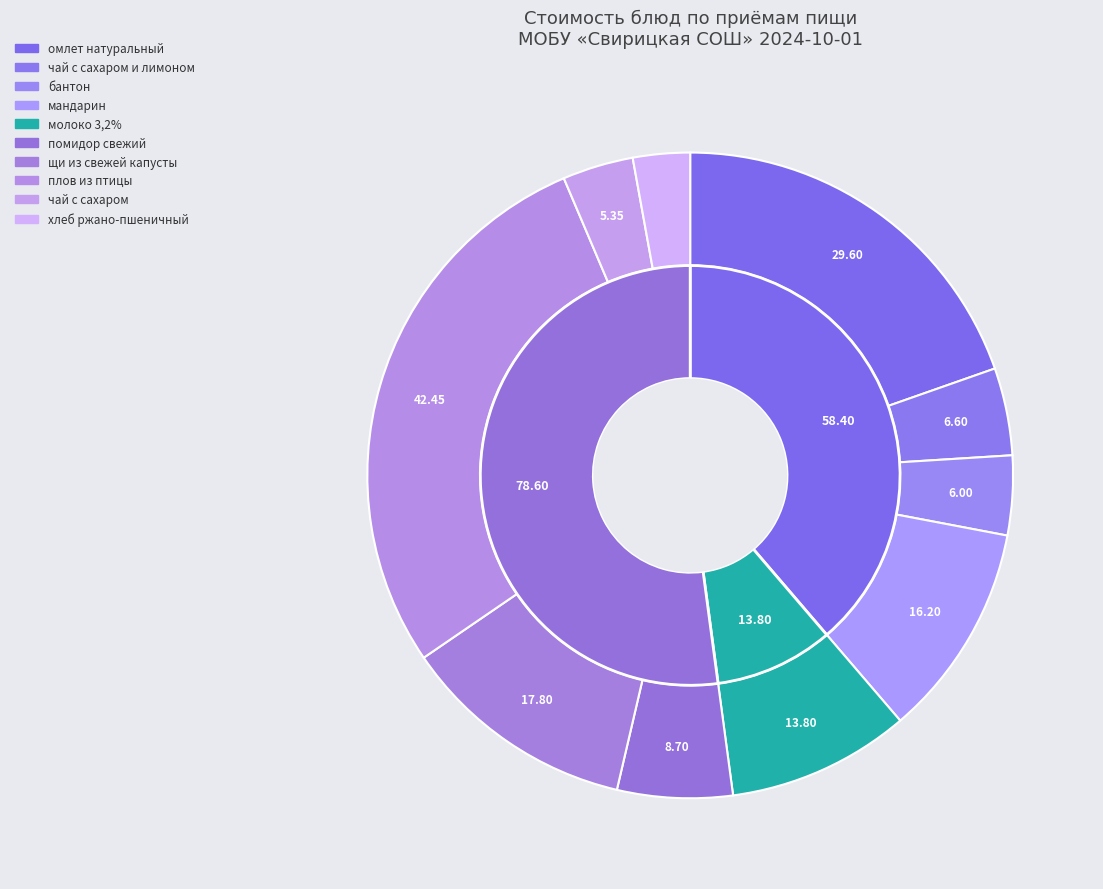

Is it true that омлет натуральный is 28% of the pie?

False